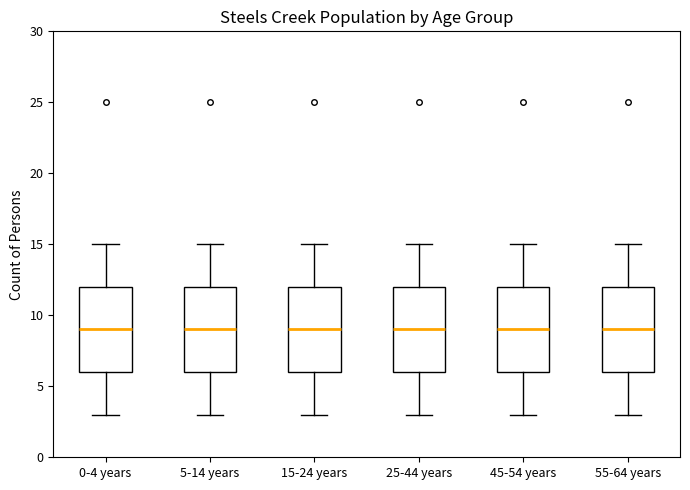

Reading left to right, transcribe this box plot: for each box, give where its median line is, the range the box spans, and where its two whiskers end, as read against the y-axis. The values are not printed on the chart, so give them approximately, as read against the axis.

0-4 years: median 9, box 6 to 12, whiskers 3 to 15
5-14 years: median 9, box 6 to 12, whiskers 3 to 15
15-24 years: median 9, box 6 to 12, whiskers 3 to 15
25-44 years: median 9, box 6 to 12, whiskers 3 to 15
45-54 years: median 9, box 6 to 12, whiskers 3 to 15
55-64 years: median 9, box 6 to 12, whiskers 3 to 15